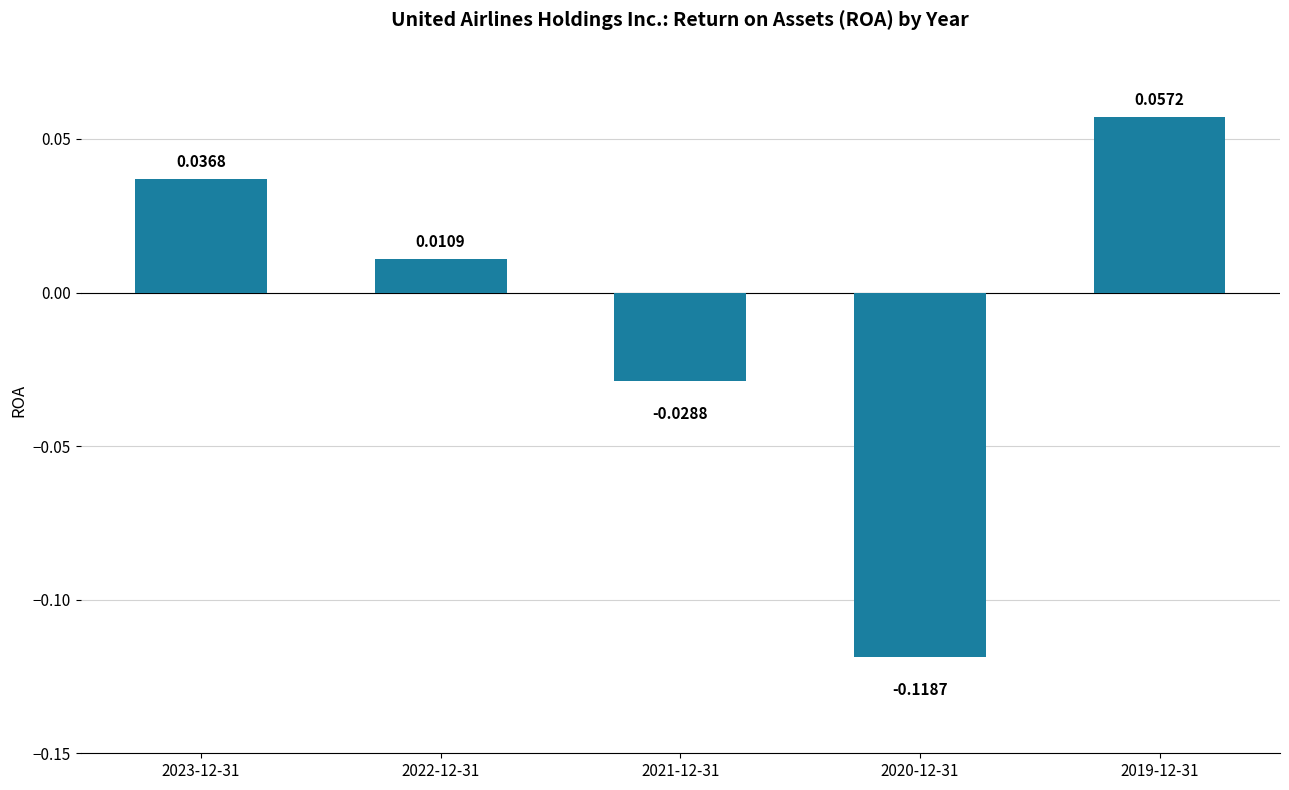

How many distinct data groups are displayed?

1